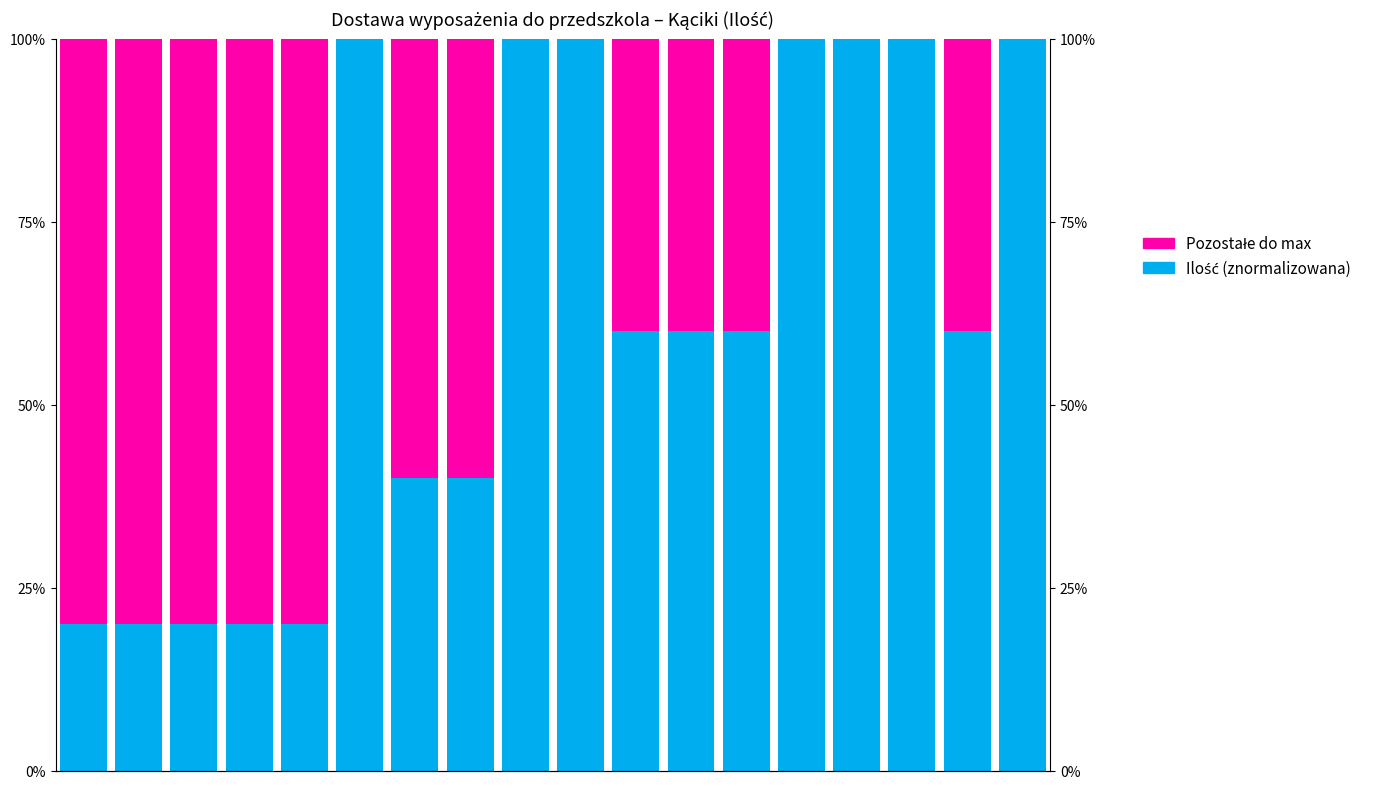

How many positive values does the Pozostałe do max series have?

11